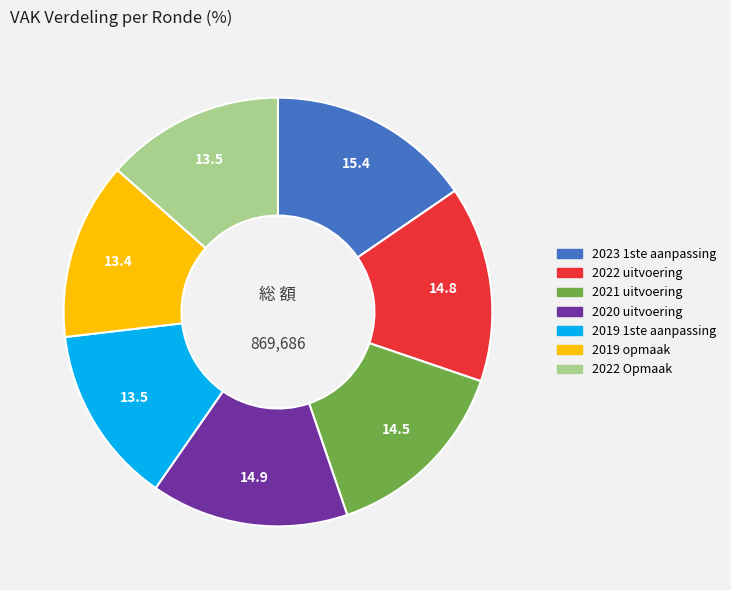

Approximately how many times larger is the value at 2022 Opmaak compared to 2020 uitvoering?

0.9